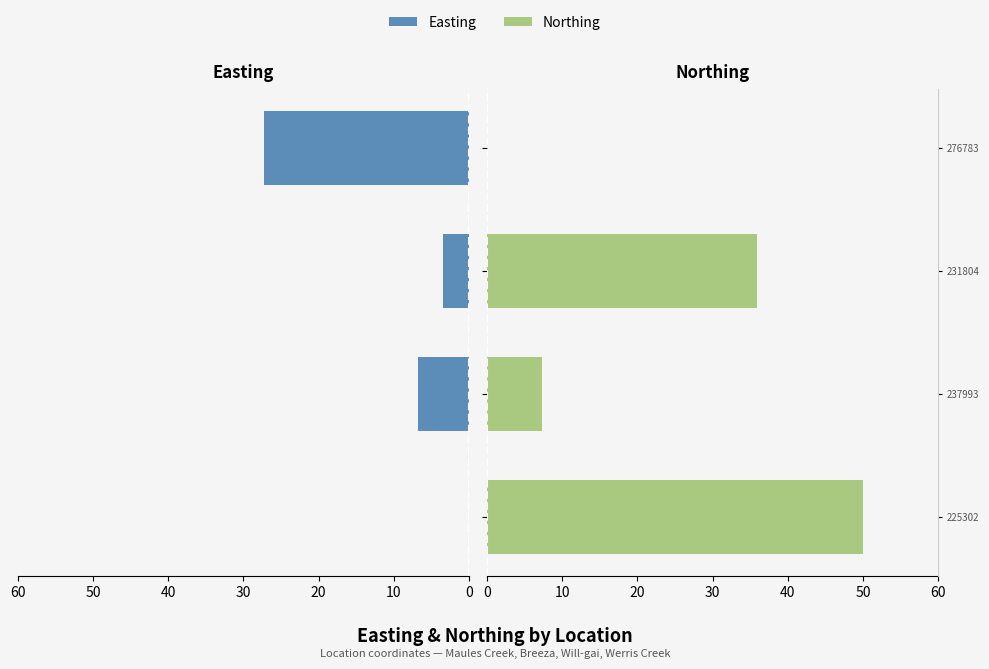

What is the difference between the maximum and minimum values in the Easting series?

27.3